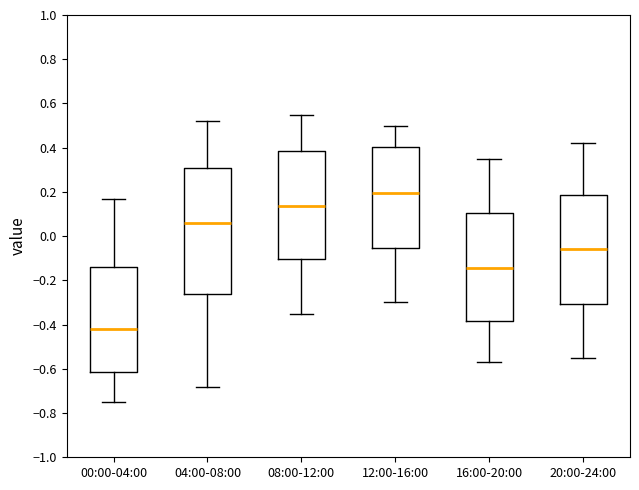

Reading left to right, transcribe this box plot: for each box, give where its median line is, the range the box spans, and where its two whiskers end, as read against the y-axis. The values are not printed on the chart, so give them approximately, as read against the axis.

00:00-04:00: median -0.42, box -0.62 to -0.14, whiskers -0.74 to 0.18
04:00-08:00: median 0.06, box -0.26 to 0.30, whiskers -0.68 to 0.52
08:00-12:00: median 0.14, box -0.10 to 0.38, whiskers -0.34 to 0.56
12:00-16:00: median 0.20, box -0.06 to 0.40, whiskers -0.30 to 0.50
16:00-20:00: median -0.14, box -0.38 to 0.10, whiskers -0.56 to 0.36
20:00-24:00: median -0.06, box -0.30 to 0.18, whiskers -0.54 to 0.42